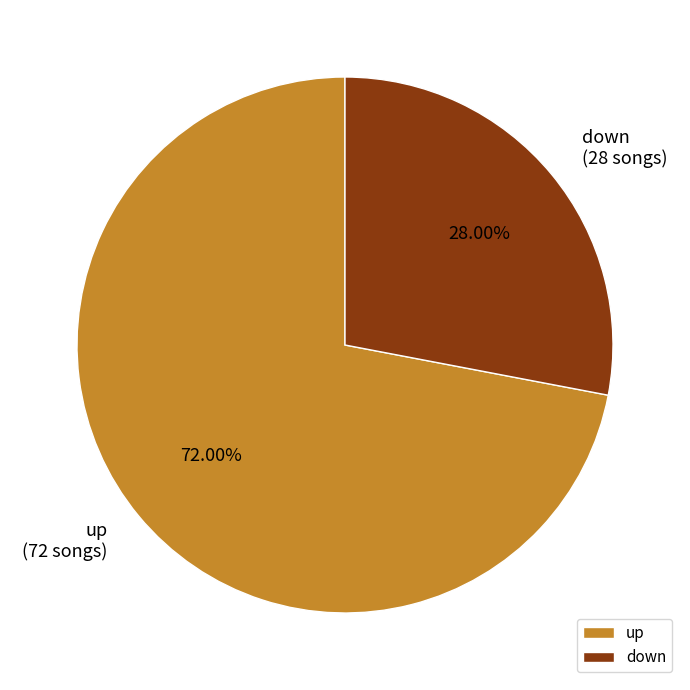

How many segments does this pie chart have?

2